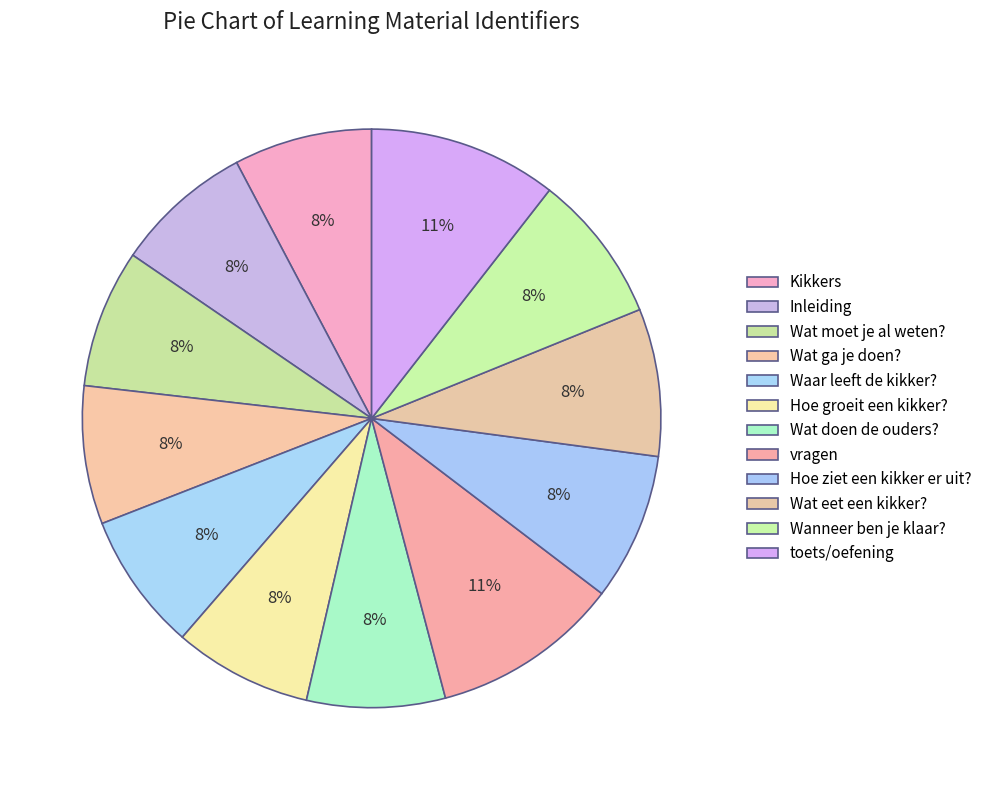

How many slices are in this pie chart?

12